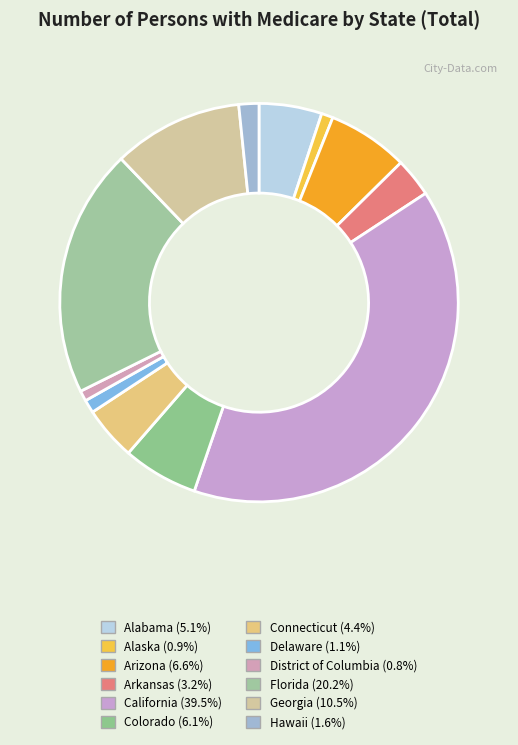

Count the number of slices in the pie.

12